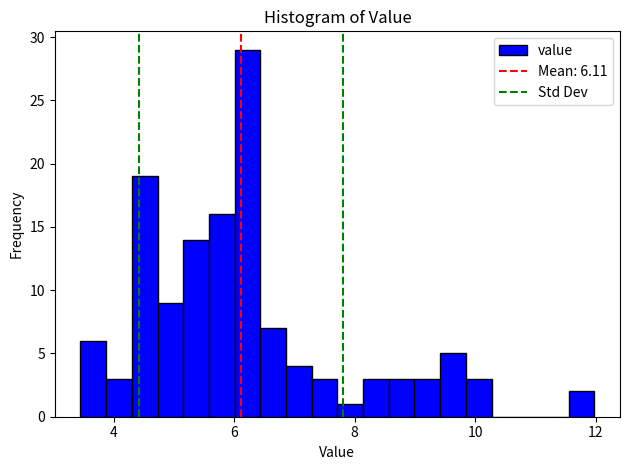

Around what value on the x-axis is the tallest bar? Give the approximate position of its centre, as read against the axis.

6.2